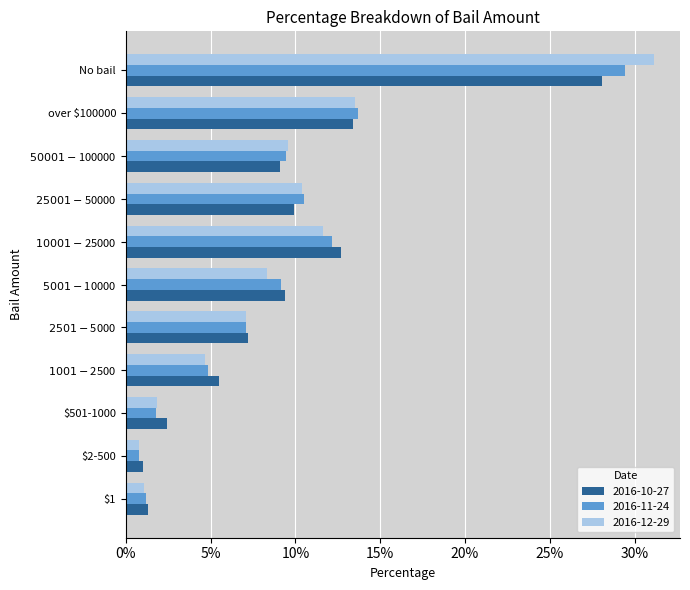

What are all the series names shown in the legend?

2016-10-27, 2016-11-24, 2016-12-29